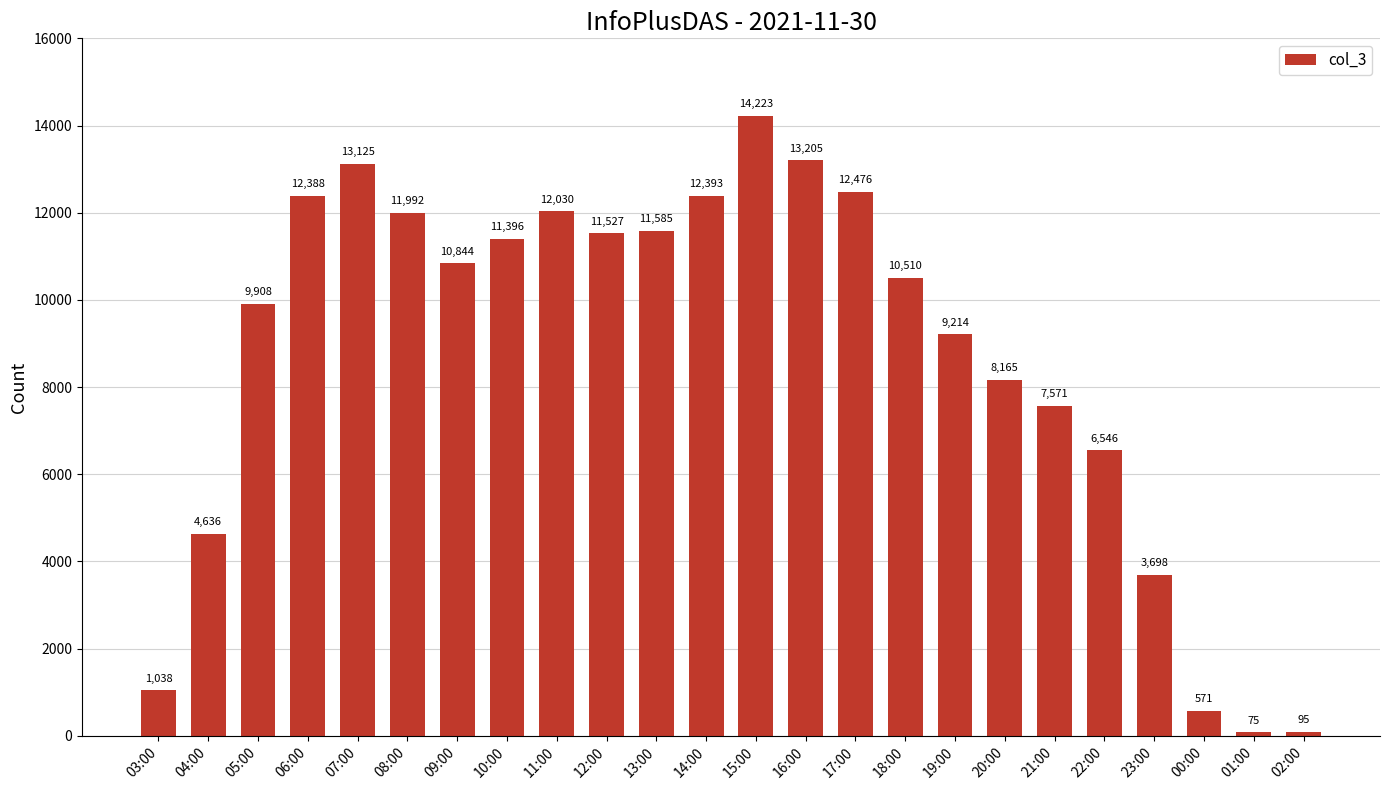

Reading right to left, list all the values displayed in this chart.

02:00=95	01:00=75	00:00=571	23:00=3698	22:00=6546	21:00=7571	20:00=8165	19:00=9214	18:00=10510	17:00=12476	16:00=13205	15:00=14223	14:00=12393	13:00=11585	12:00=11527	11:00=12030	10:00=11396	09:00=10844	08:00=11992	07:00=13125	06:00=12388	05:00=9908	04:00=4636	03:00=1038